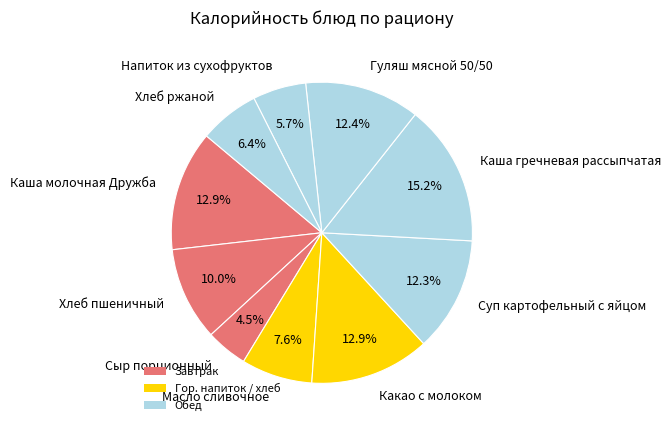

Count the number of slices in the pie.

10